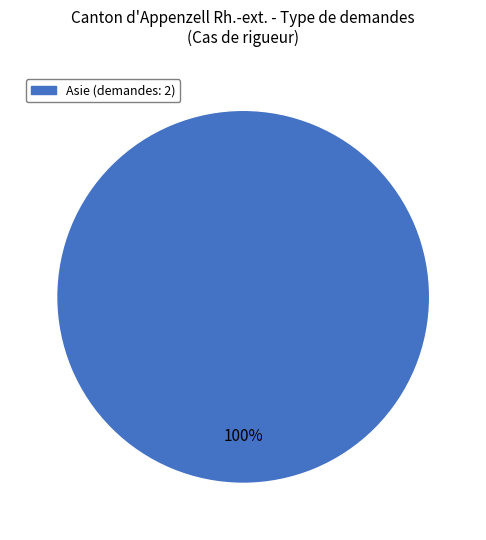

Is there any slice that represents more than half of the pie?

Yes